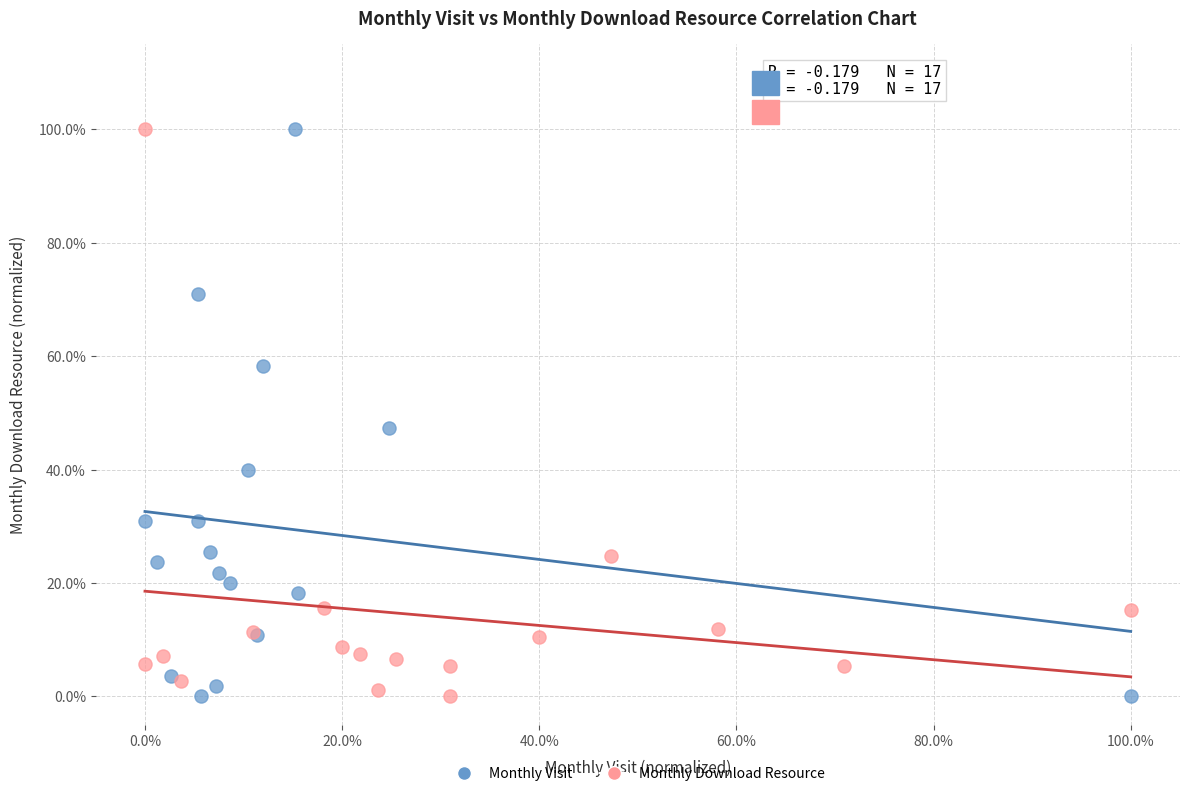

What are all the series names shown in the legend?

Monthly Visit, Monthly Download Resource